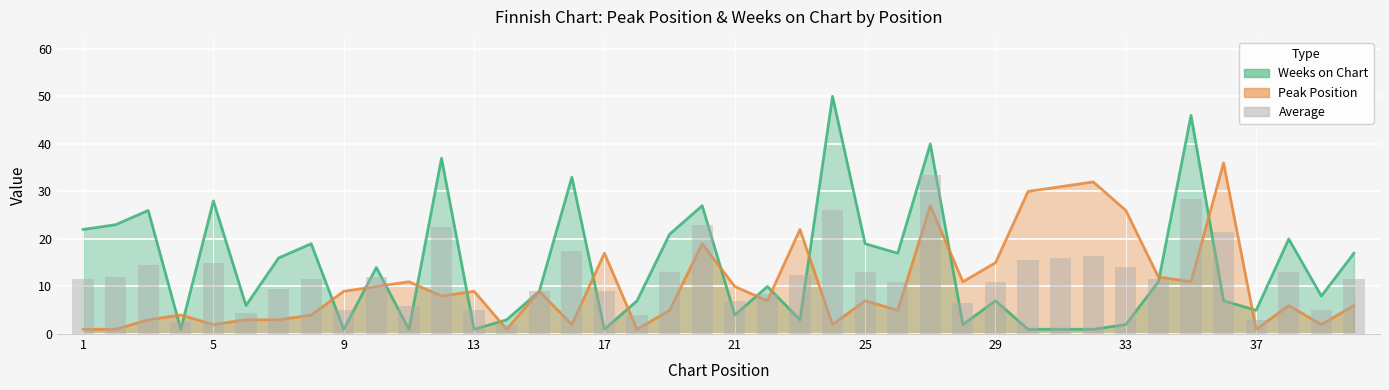

Are the bars grouped side by side (vs. stacked)?

No